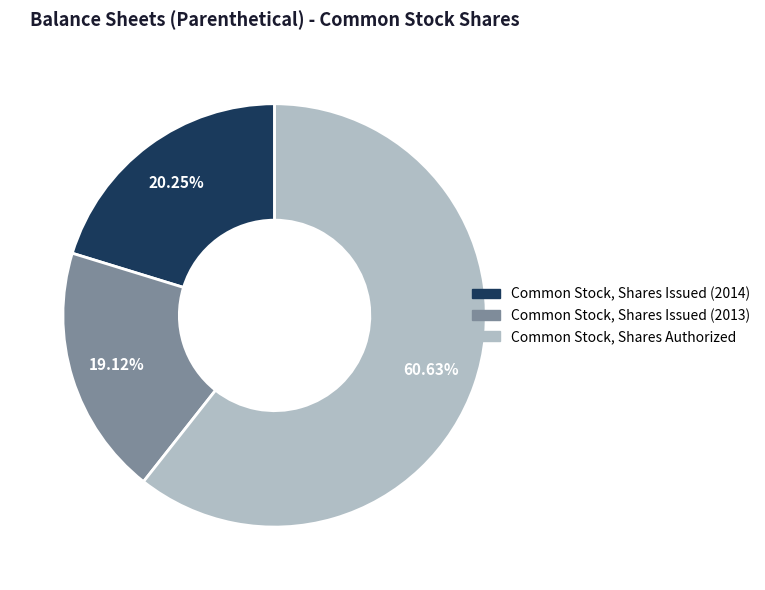

Does Common Stock, Shares Issued (2013) represent more than half of the total?

No